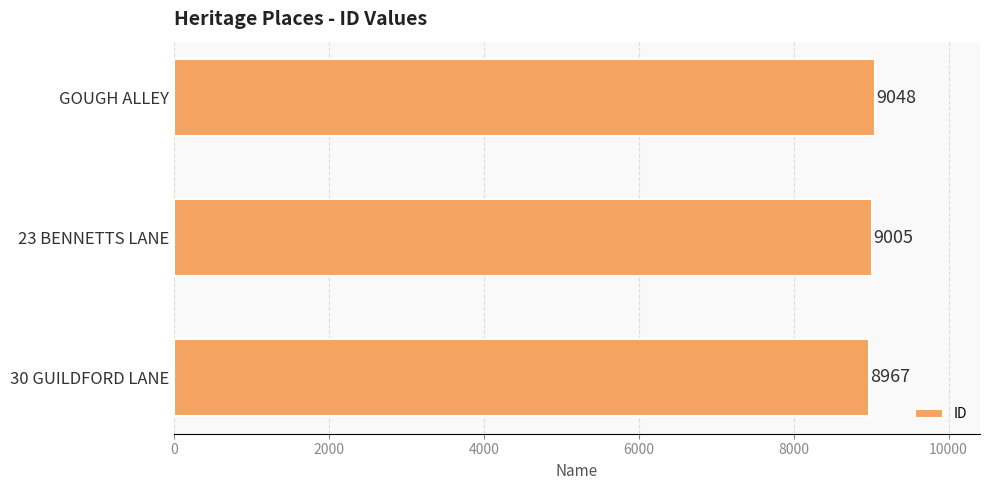

Approximately how many times larger is the value at 23 BENNETTS LANE compared to 30 GUILDFORD LANE?

1.0